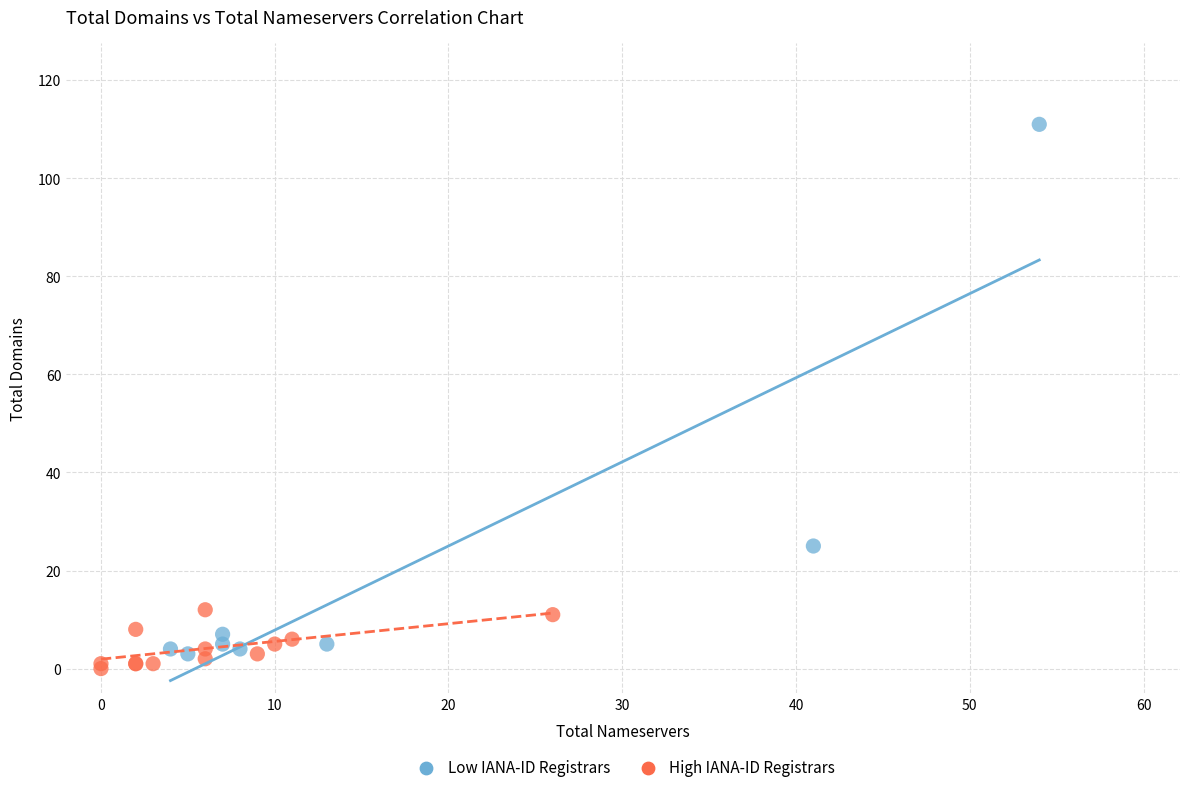

Which series contains the highest Y value?

Low IANA-ID Registrars